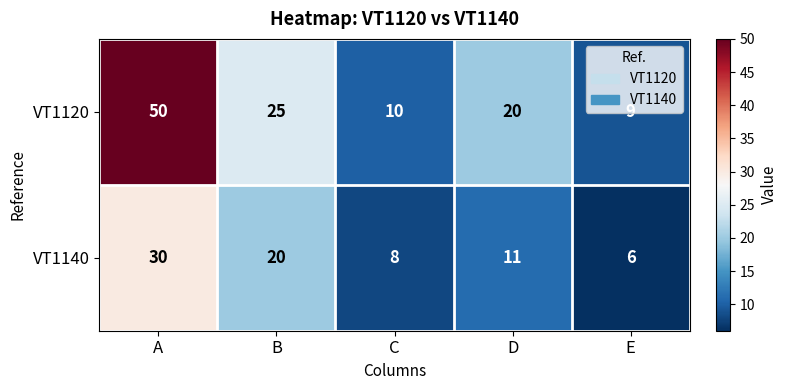

Which series has the largest total across all categories?

VT1120